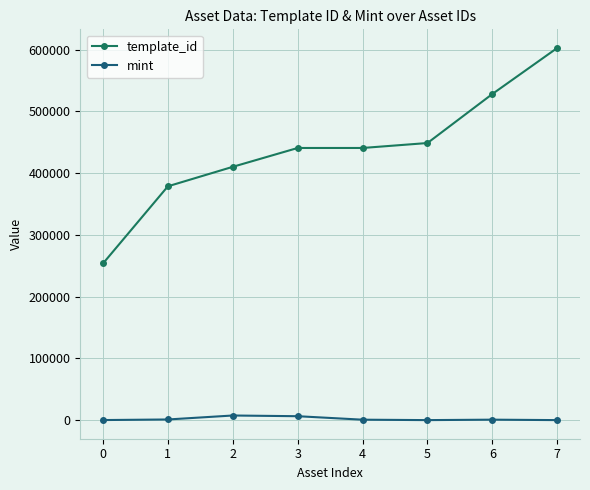

What value does the template_id series have at 3?

440886